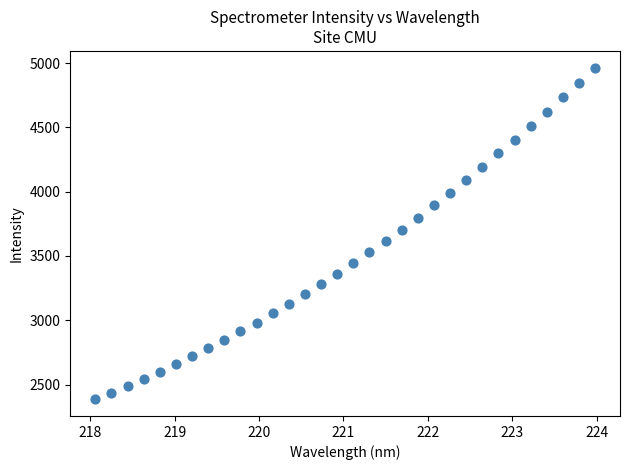

What is the range of X values (max minus min)?

5.9